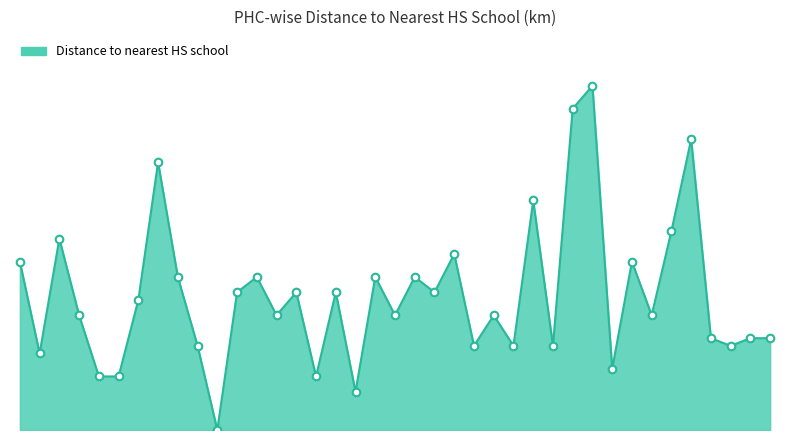

Is this an area chart (filled region under the line)?

Yes